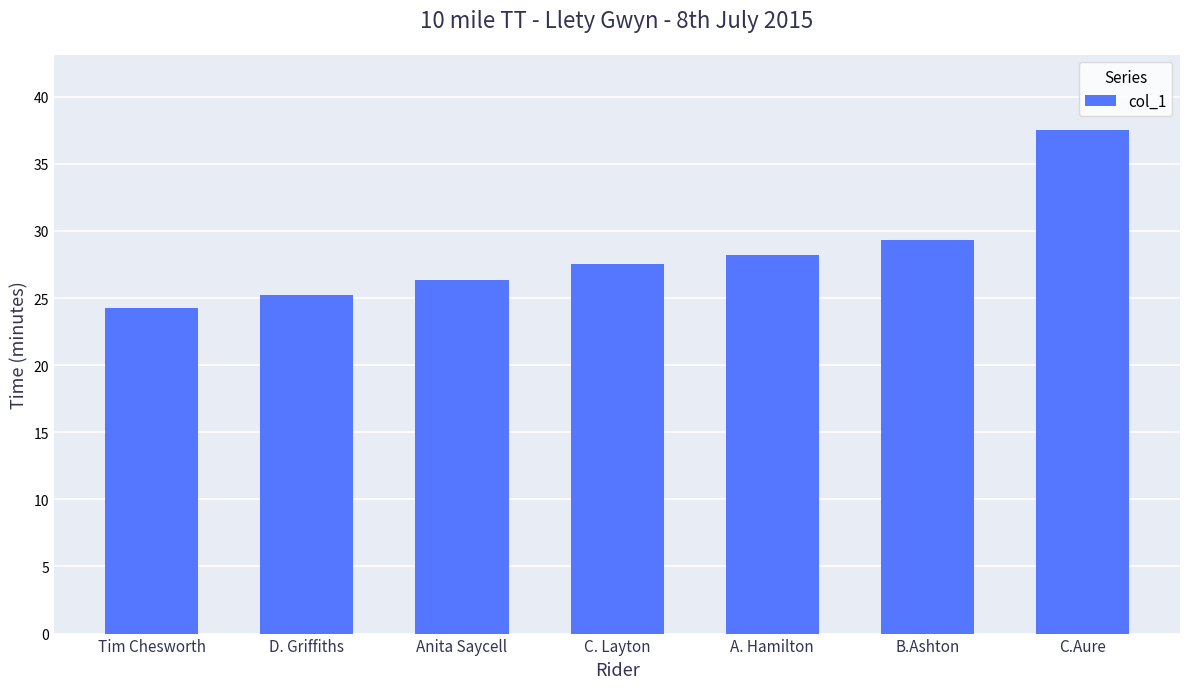

What is the average value?

28.4